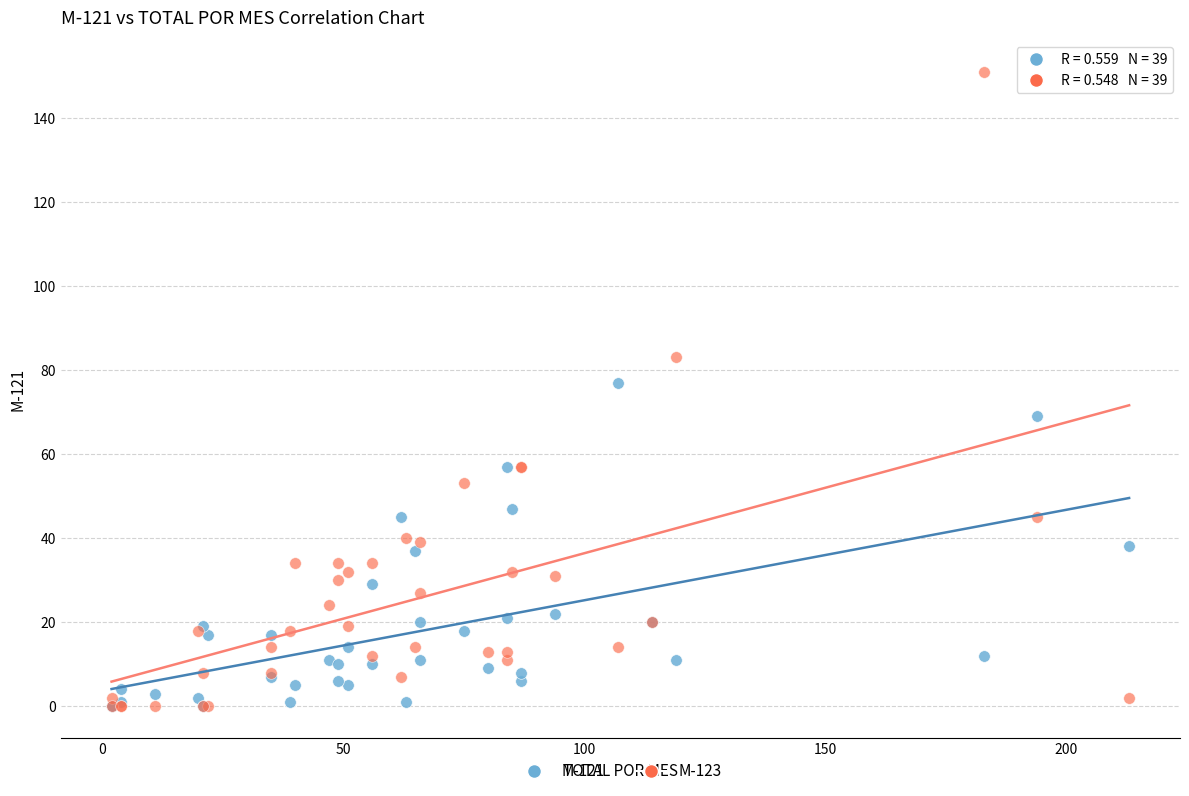

What are all the series names shown in the legend?

M-121, M-123